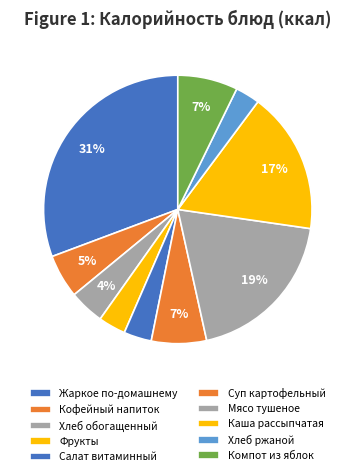

How many segments does this pie chart have?

10